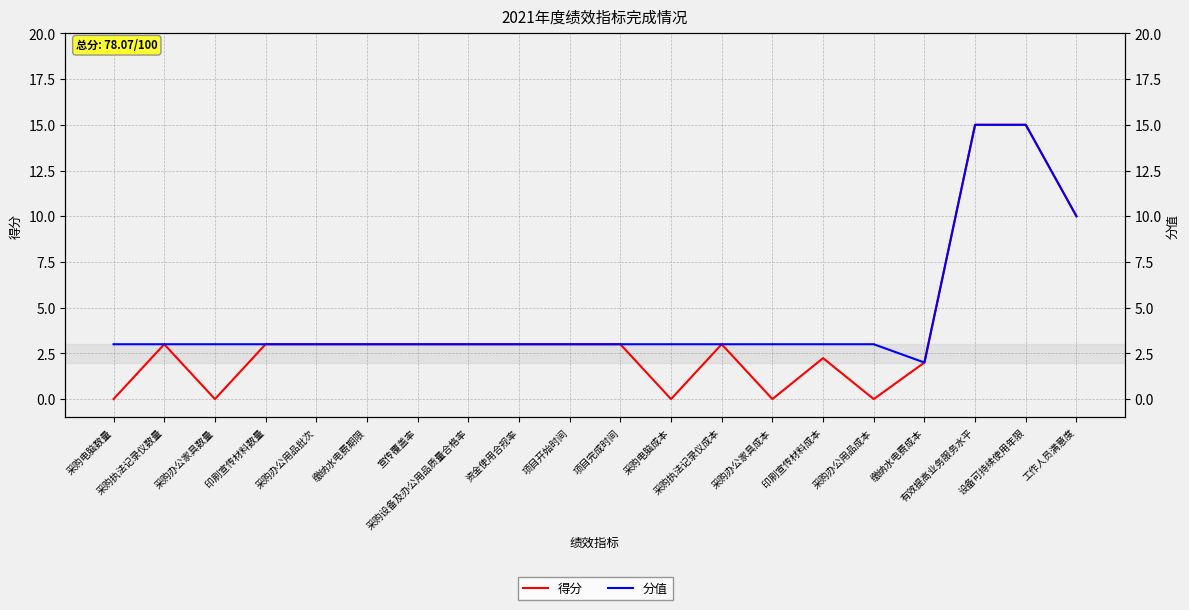

True or false: 得分 and 分值 cross at least once.

False